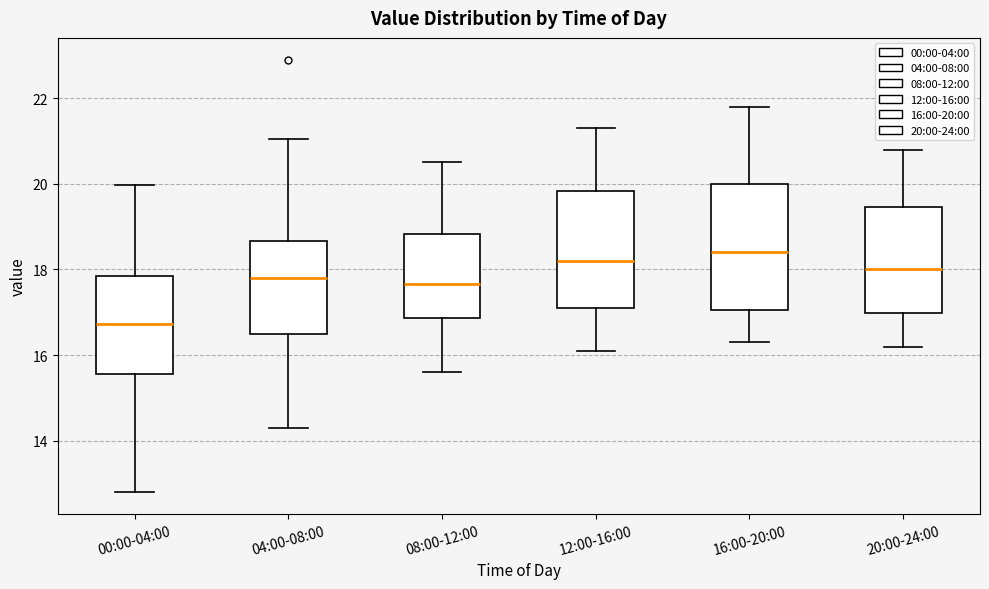

Comparing the boxes themselves (not the whiskers), which one is the tallest?

16:00-20:00